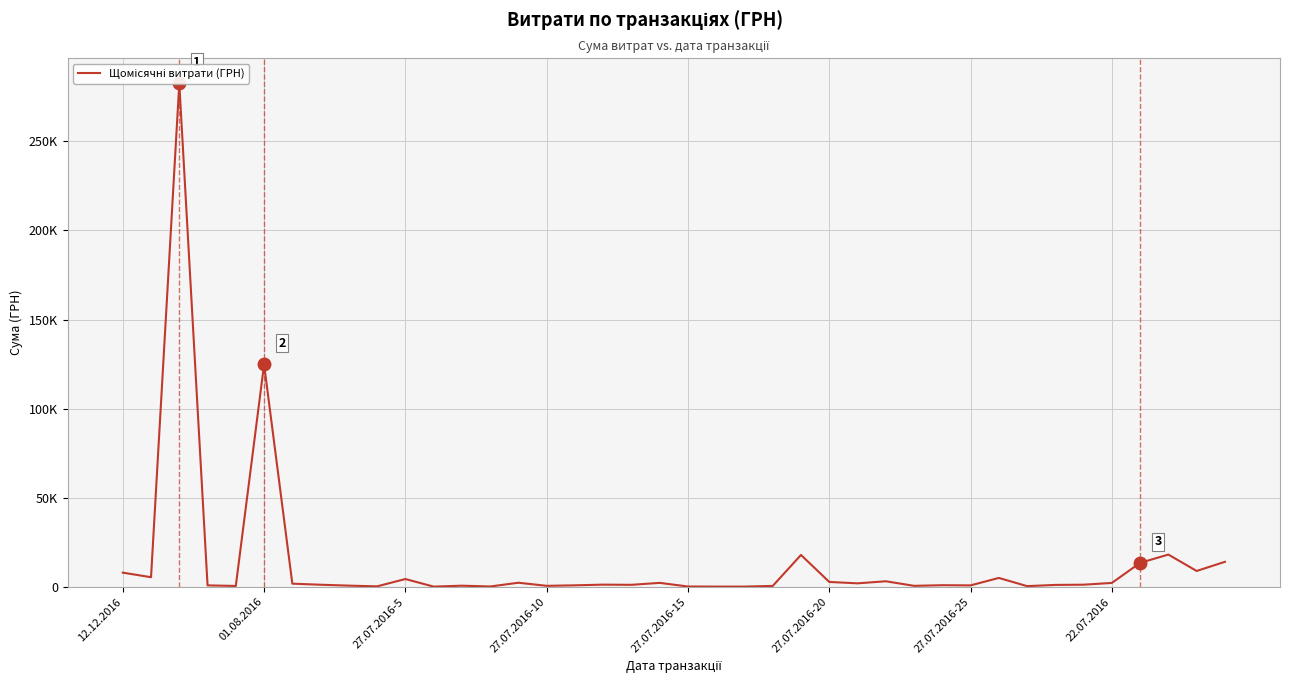

What is the sum of all values?

532745.0